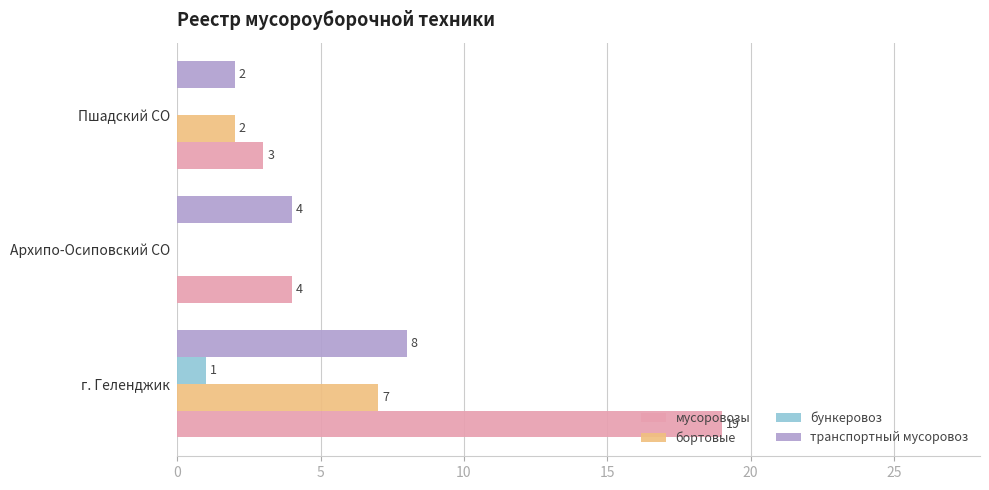

What is the sum of all мусоровозы values?

26